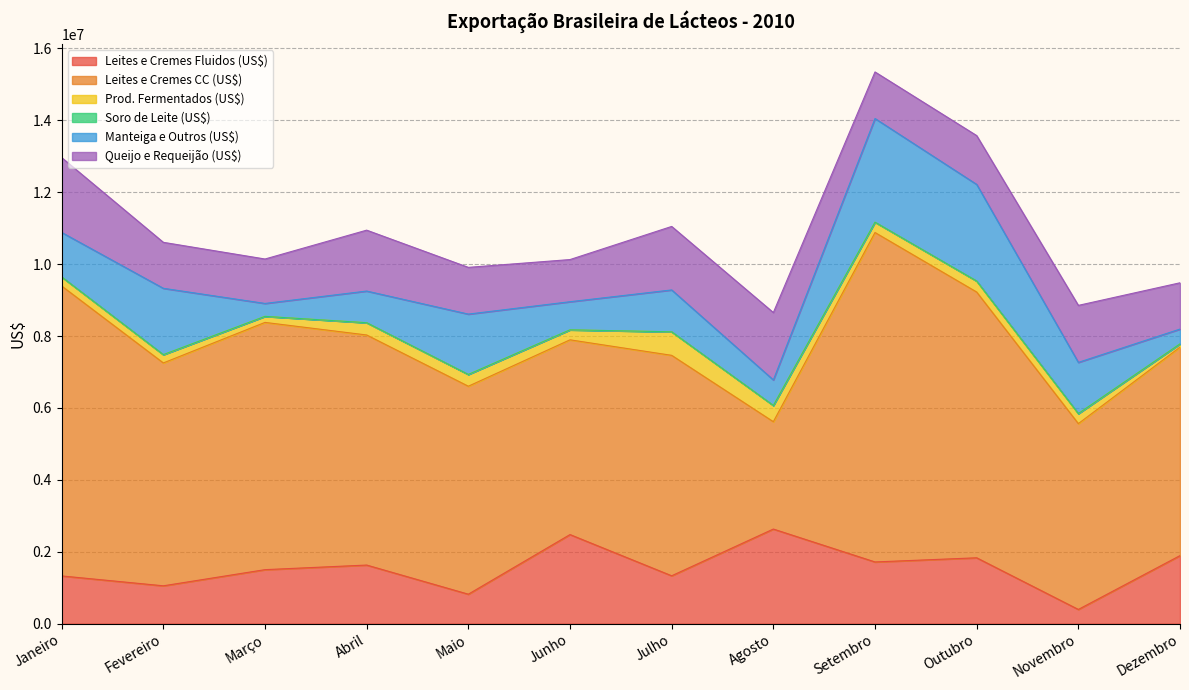

What position from the left is Agosto?

8